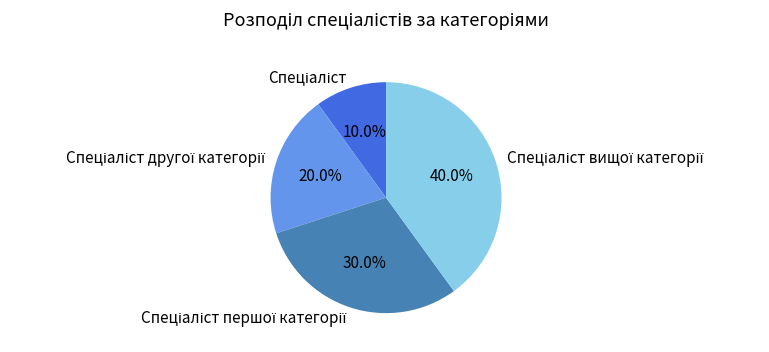

How many slices are in this pie chart?

4